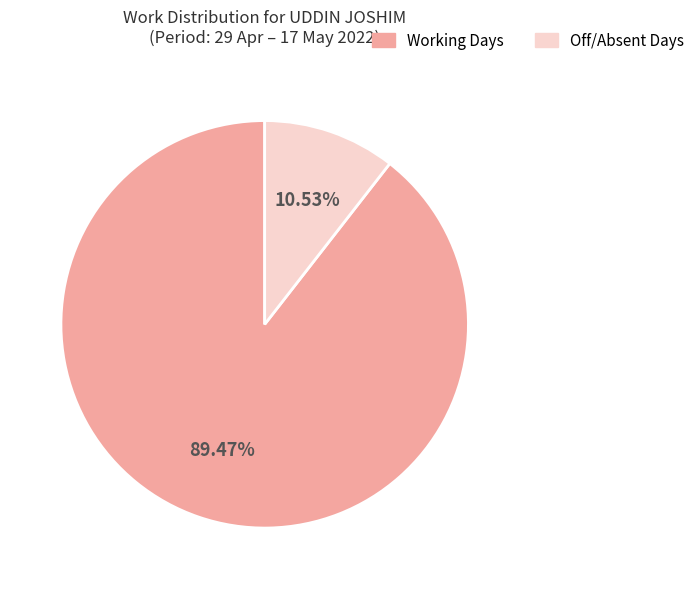

Is there a majority slice in this chart?

Yes